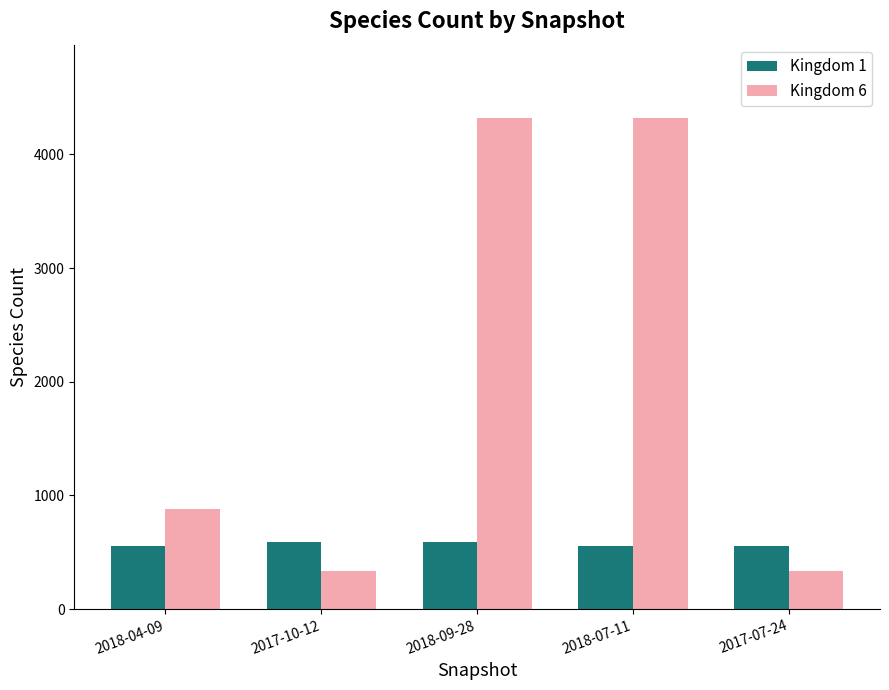

What is the maximum value shown in the chart?

4318